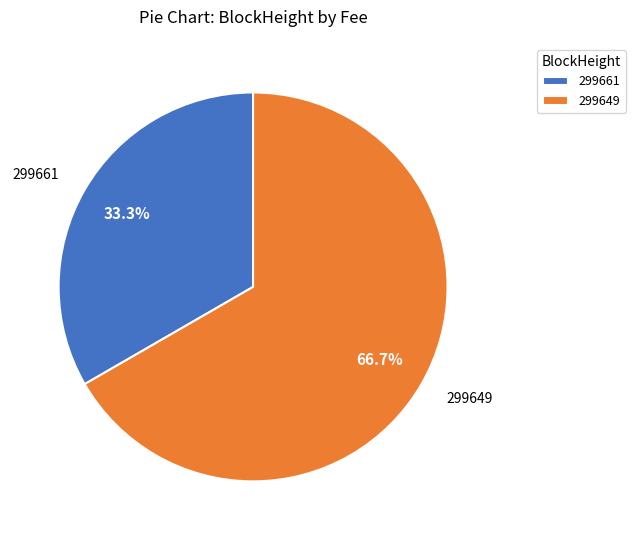

Rank the categories by value from highest to lowest.

299649, 299661